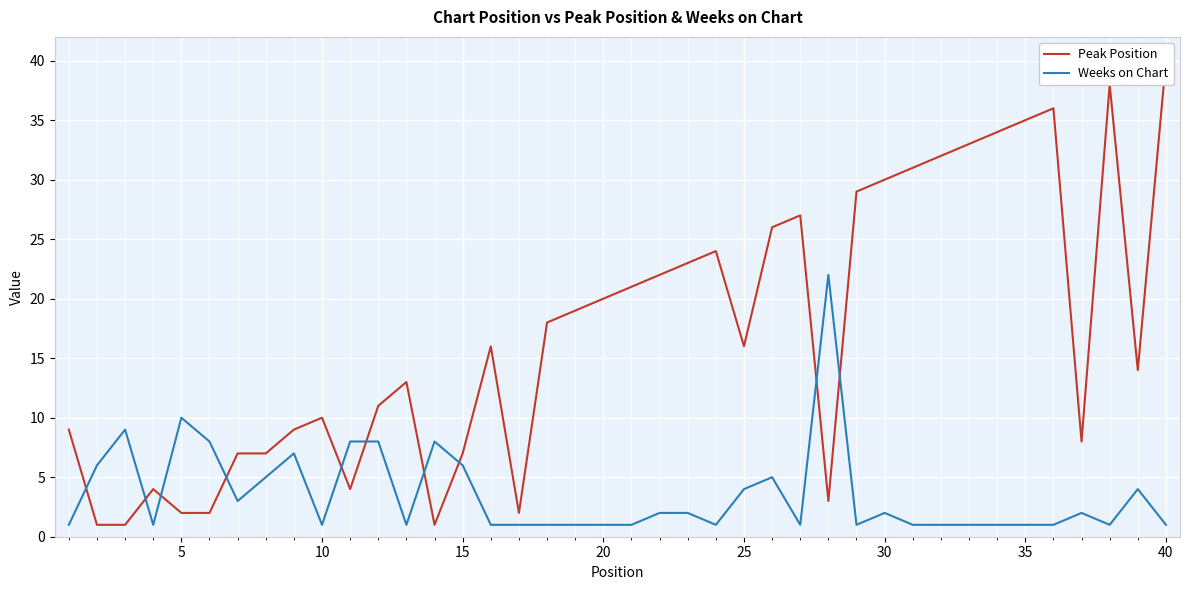

Where is Weeks on Chart nearest to the value 11?

5